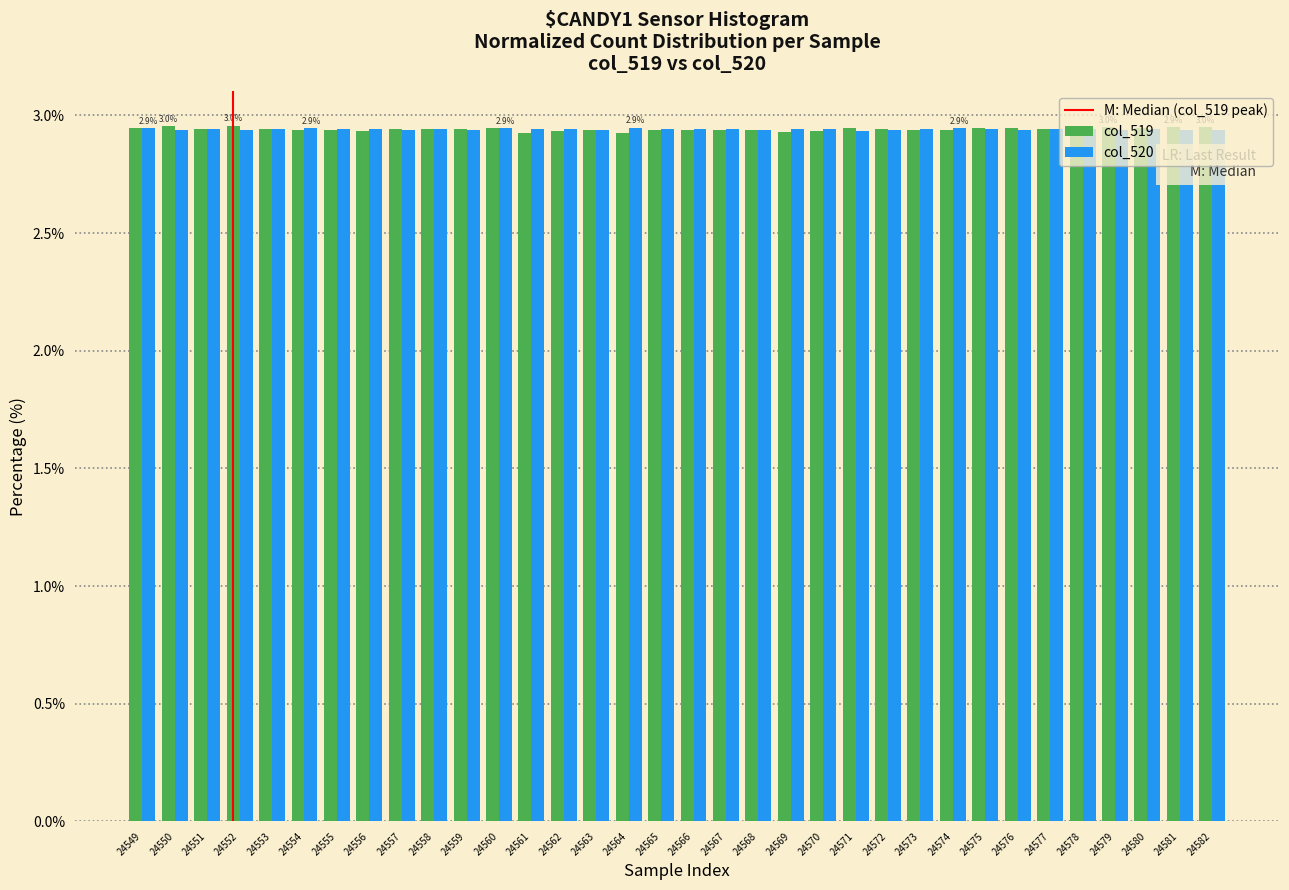

Count the col_519 values in the range 2 to 3.

34